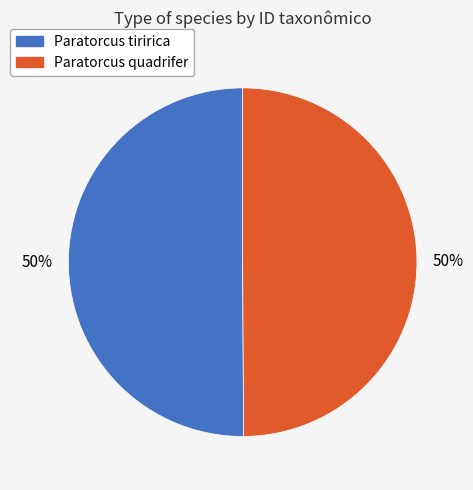

To the nearest percent, what portion does Paratorcus quadrifer represent?

50%